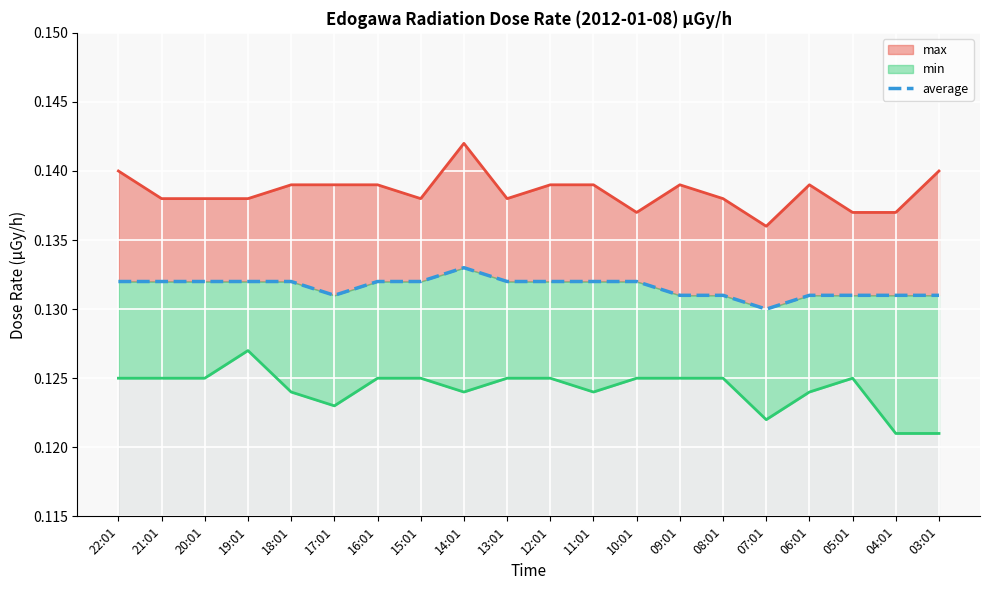

True or false: the data has more than 1 interior local peaks.

False